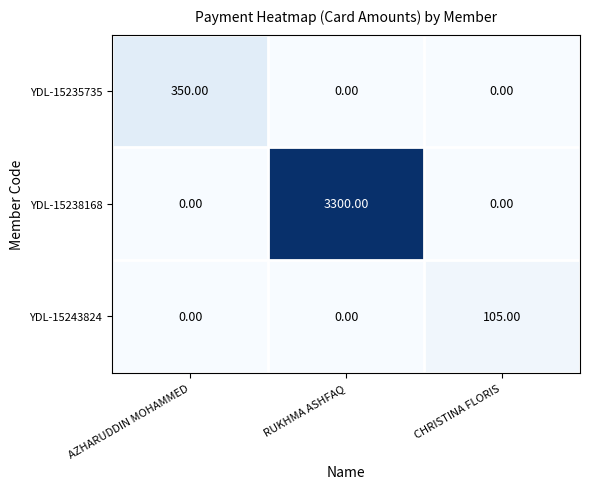

List the series in order of their peak value, lowest first.

YDL-15243824, YDL-15235735, YDL-15238168